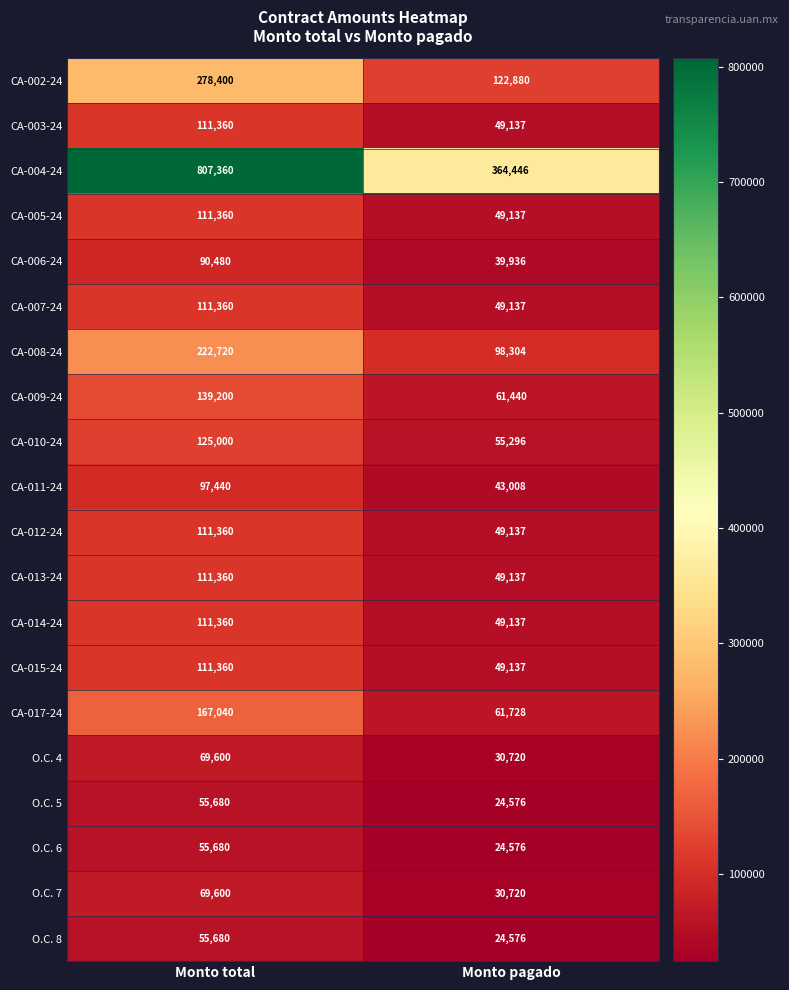

At which label does CA-017-24 reach its peak?

Monto total